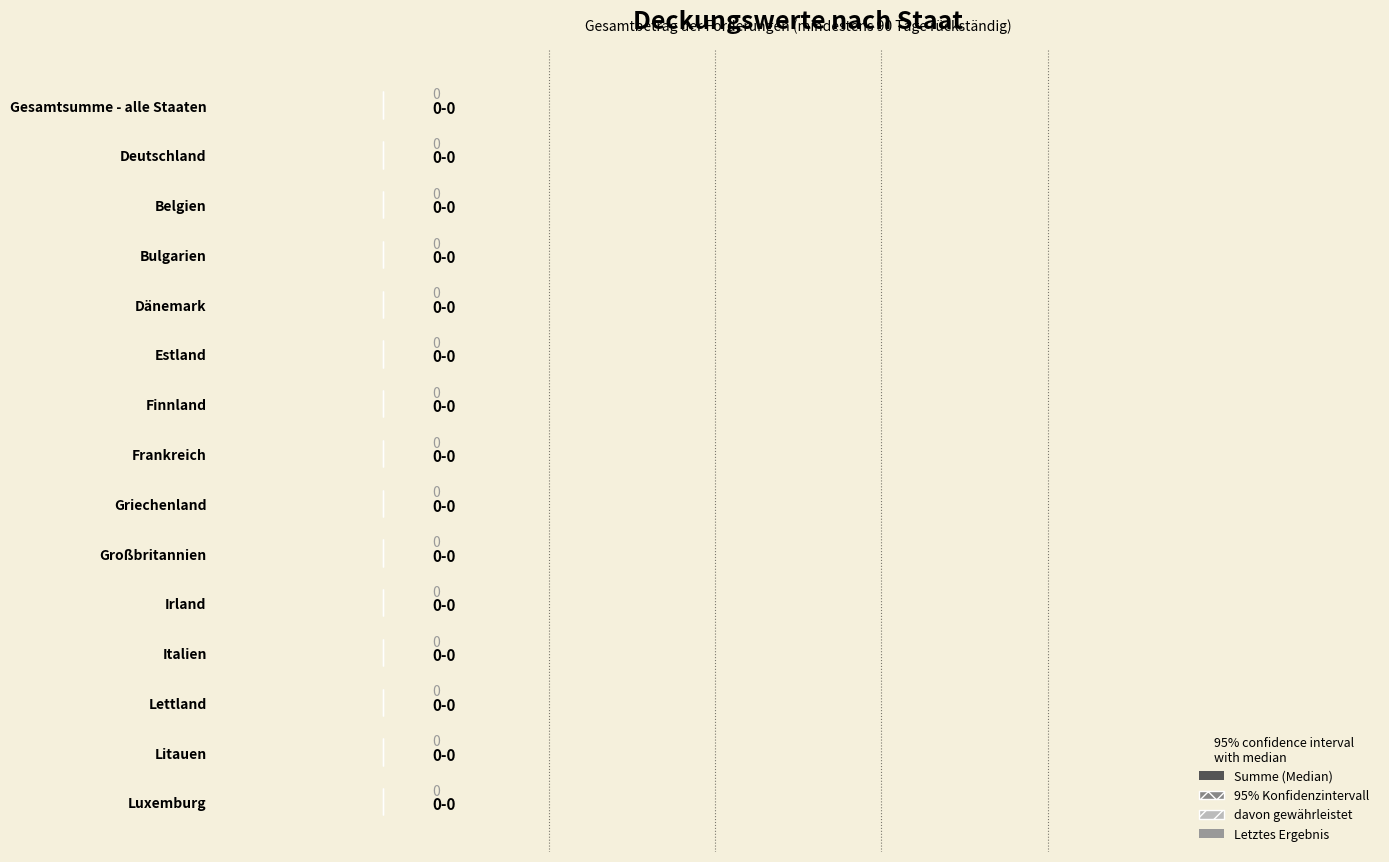

How many categories are shown in the chart?

15